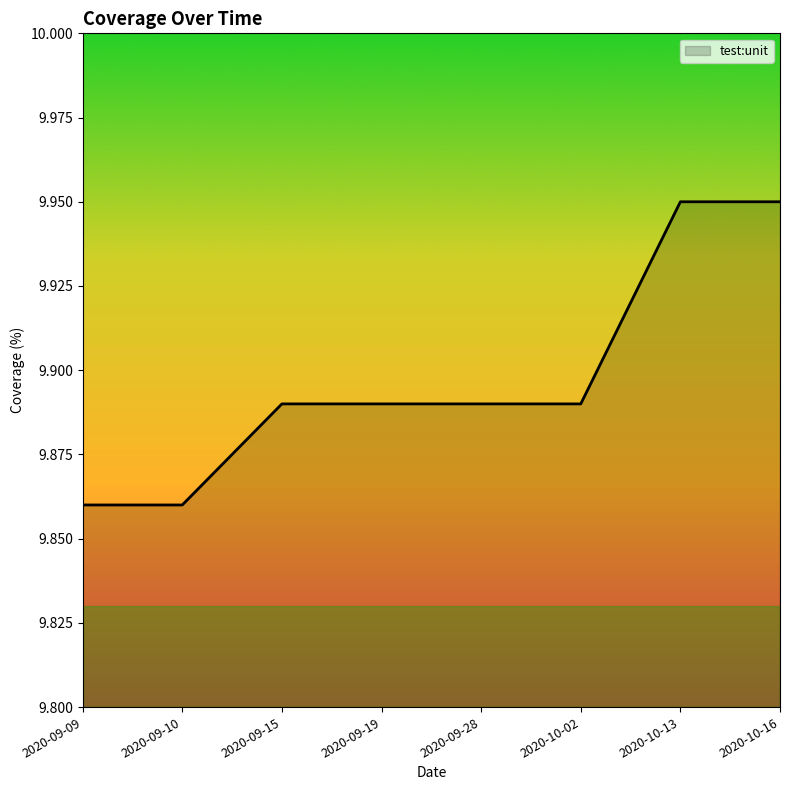

Is it true that the value at 2020-10-13 is 15.7?

False